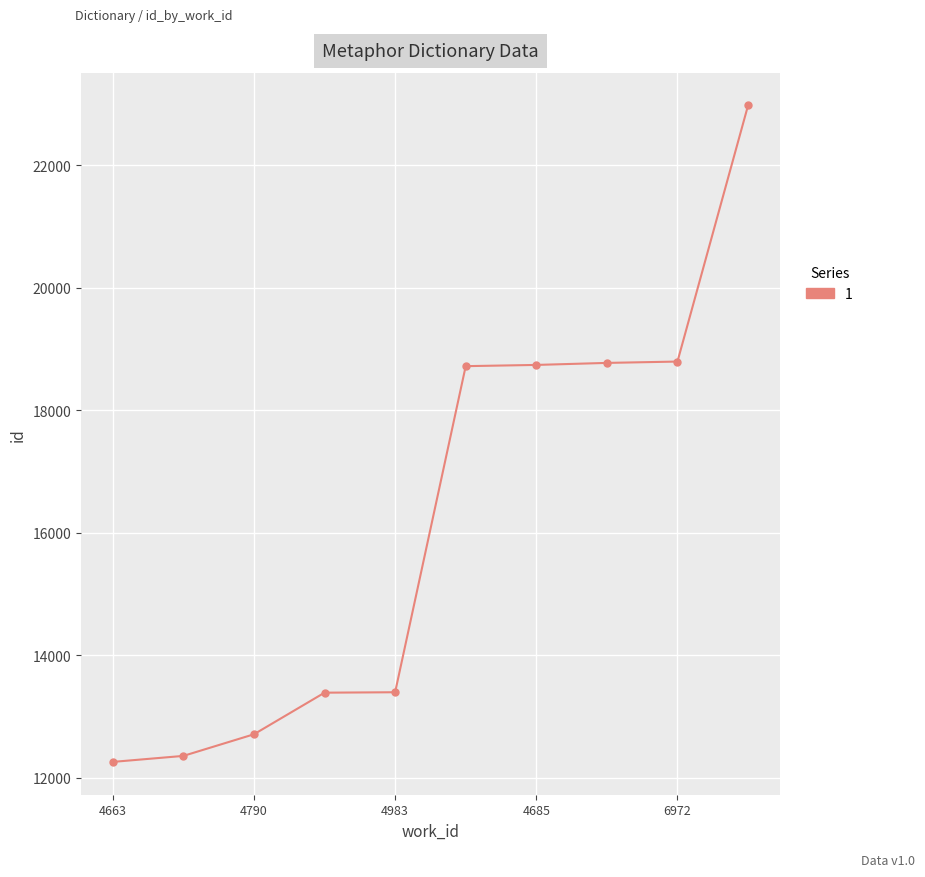

What is the difference between the maximum and minimum values?

10715